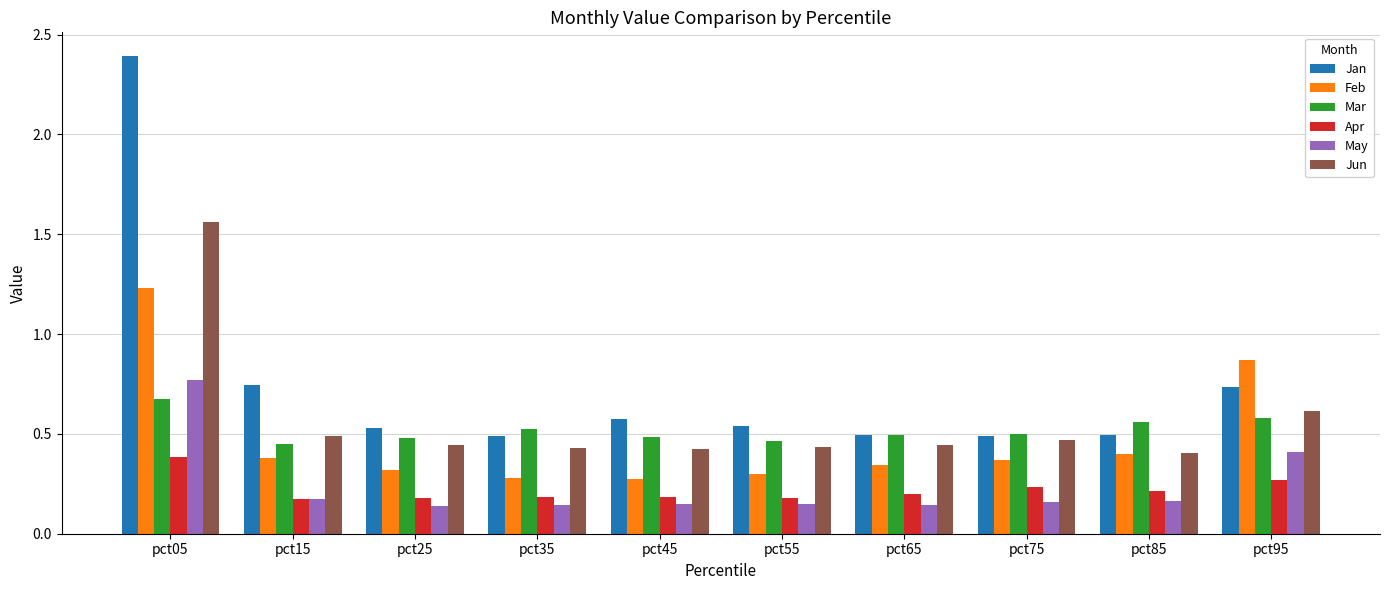

Which label corresponds to the largest value in the chart?

pct05